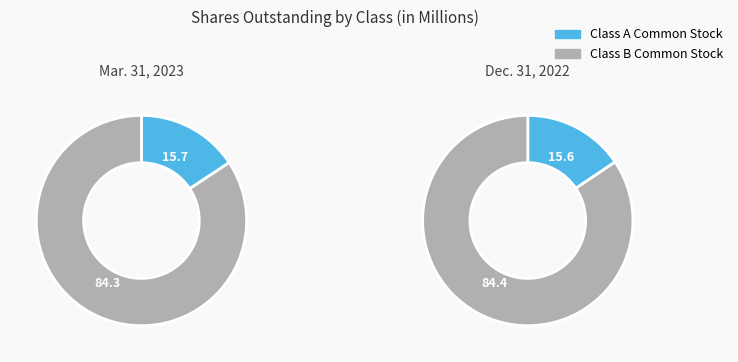

Which has a higher value, Mar. 31, 2023 or Dec. 31, 2022?

Mar. 31, 2023